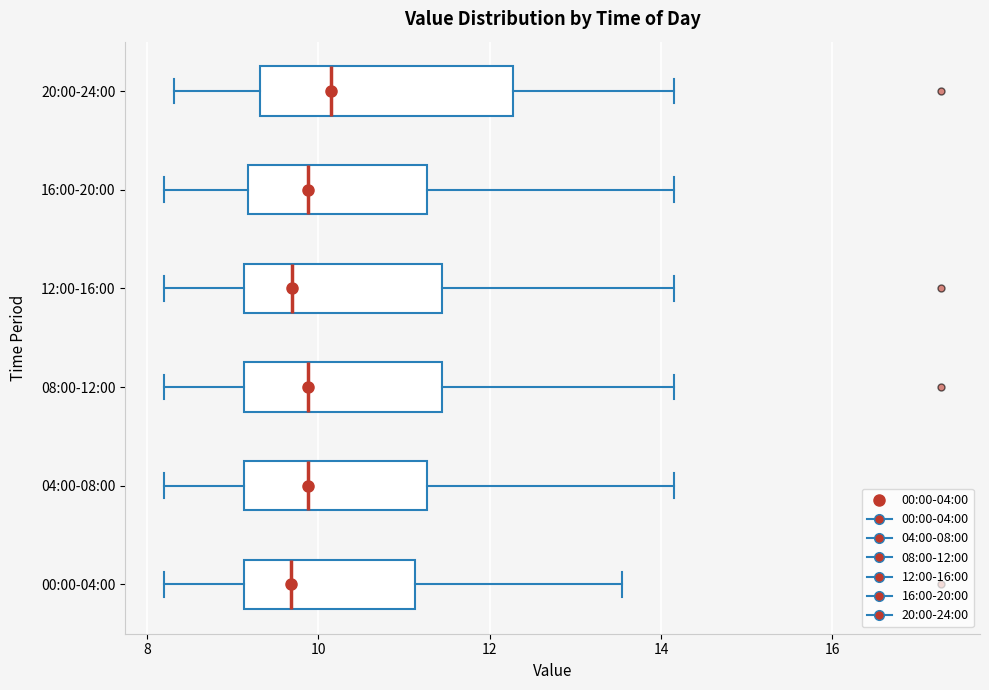

Reading bottom to top, read every box against the x-axis: the position of its median line, the range the box covers, and the ends of its whiskers. The values are not printed on the chart, so give them approximately, as read against the axis.

00:00-04:00: median 9.6, box 9.2 to 11.2, whiskers 8.2 to 13.6
04:00-08:00: median 9.8, box 9.2 to 11.2, whiskers 8.2 to 14.2
08:00-12:00: median 9.8, box 9.2 to 11.4, whiskers 8.2 to 14.2
12:00-16:00: median 9.8, box 9.2 to 11.4, whiskers 8.2 to 14.2
16:00-20:00: median 9.8, box 9.2 to 11.2, whiskers 8.2 to 14.2
20:00-24:00: median 10.2, box 9.4 to 12.2, whiskers 8.4 to 14.2